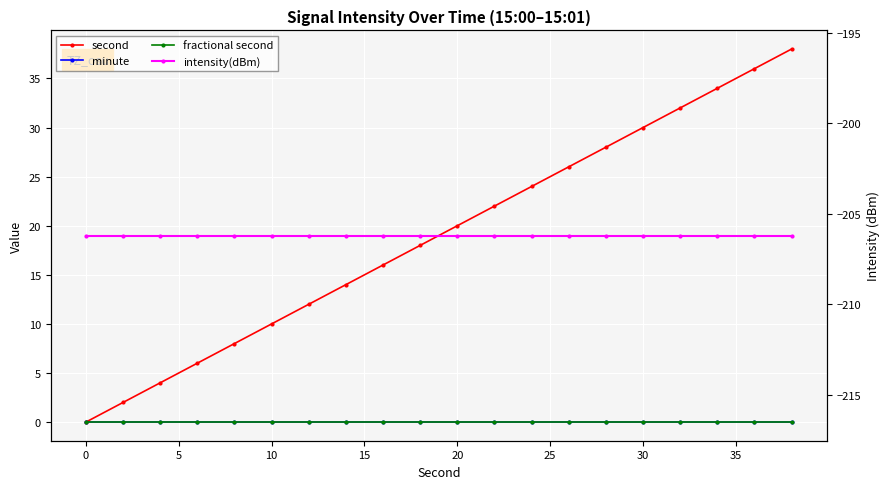

Is this an area chart (filled region under the line)?

No